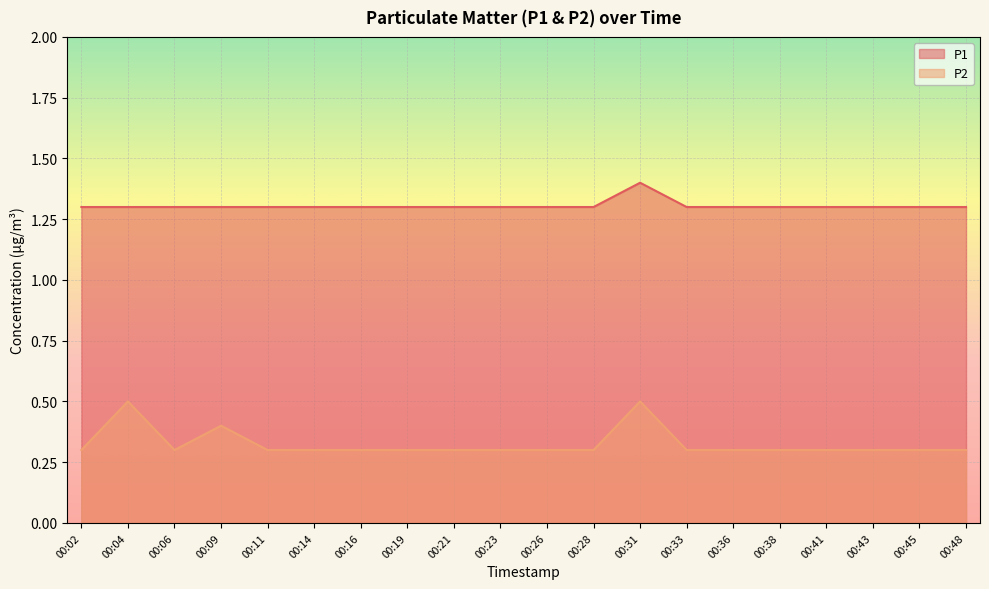

True or false: P1 and P2 cross at least once.

False